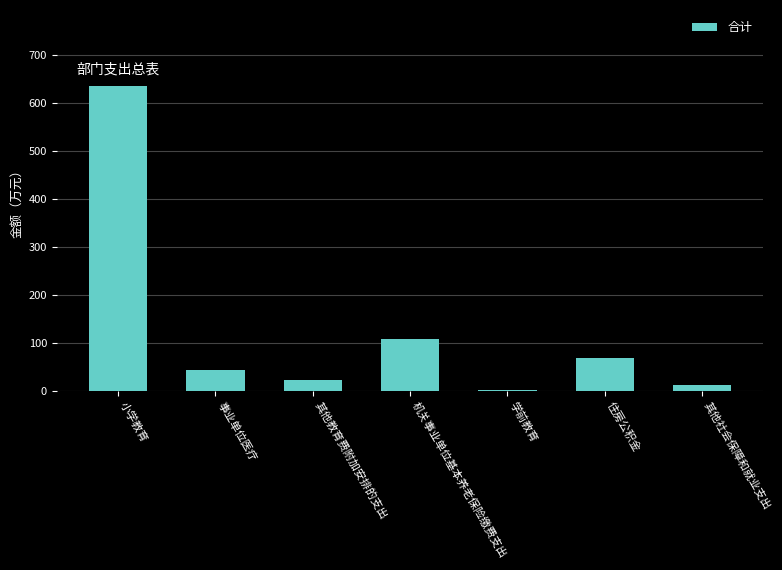

What is the ratio of the value at 机关事业单位基本养老保险缴费支出 to the value at 小学教育?

0.2